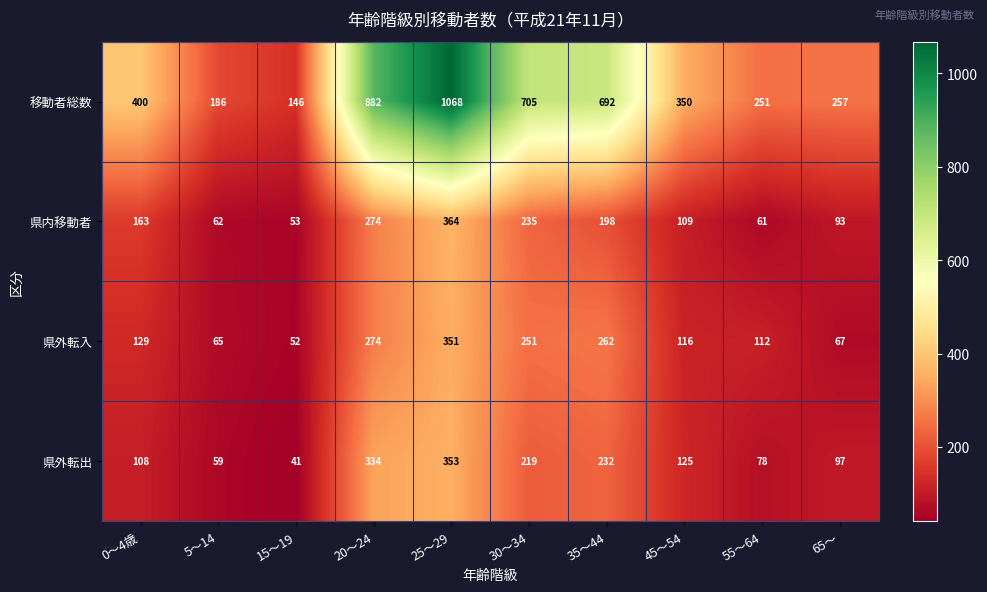

The 移動者総数 series shows 882 at 20～24. True or false?

True